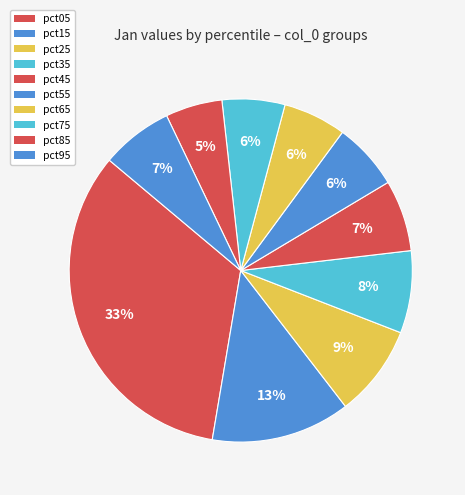

How many segments does this pie chart have?

10